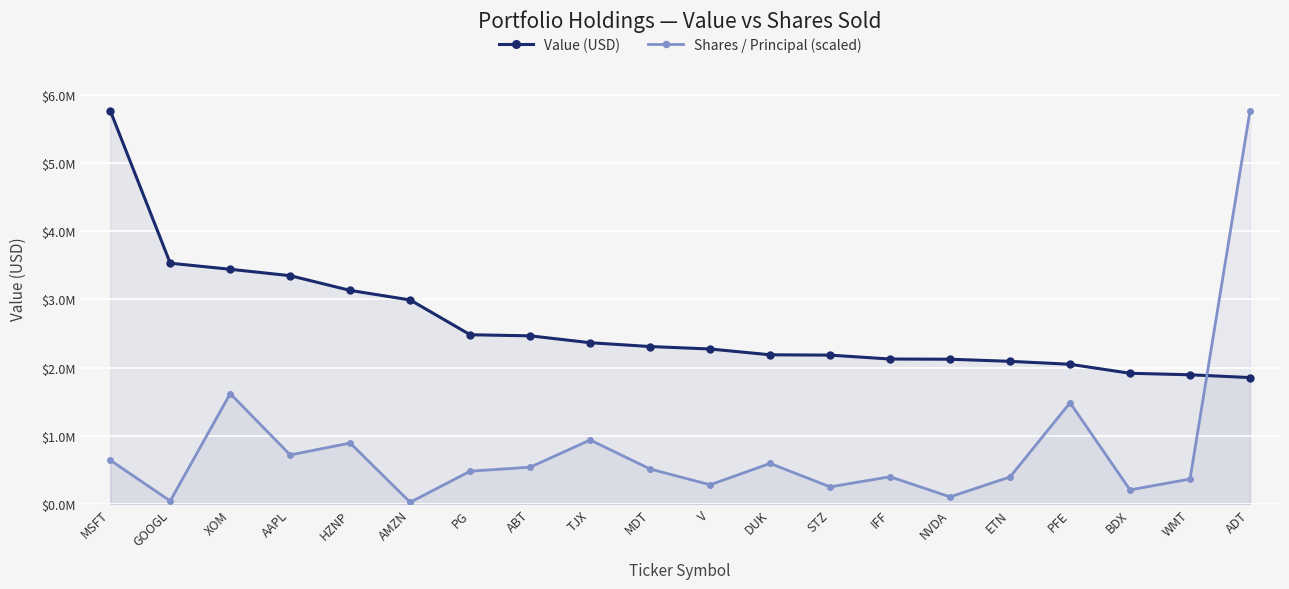

True or false: Shares / Principal (scaled) has a value of 574165.5 at ETN.

False